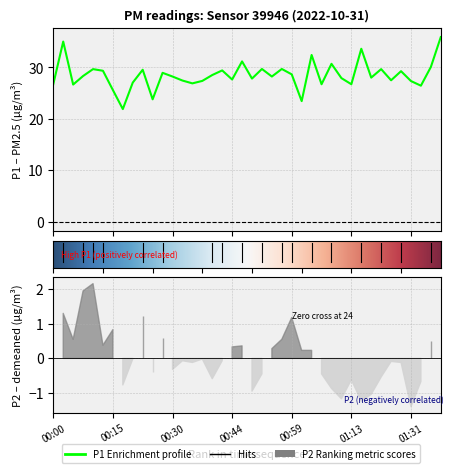

What is the label of the 32nd point from the left?

01:16